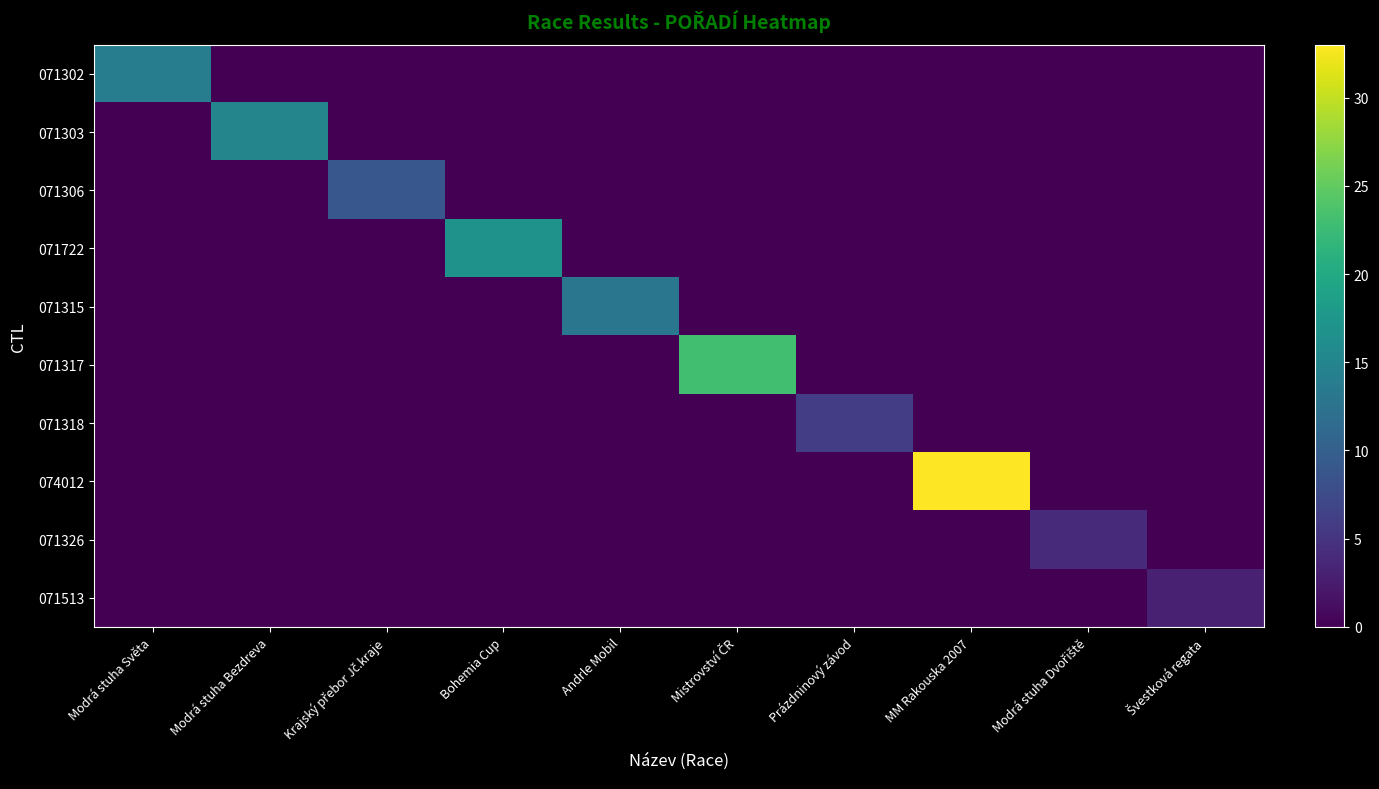

Which series has the largest range (max minus min)?

074012